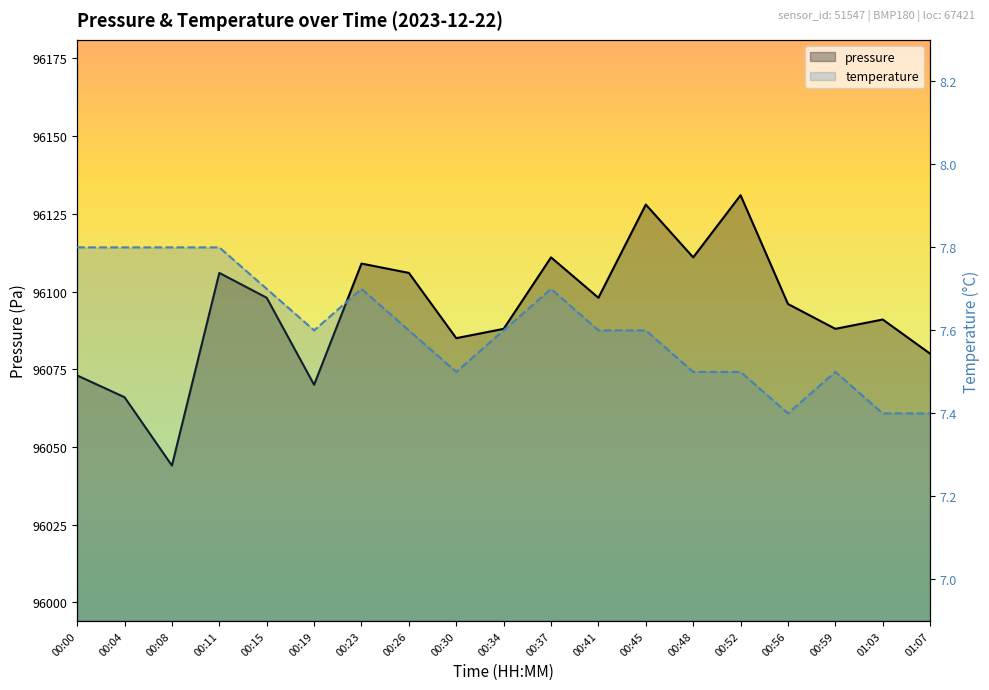

At which category does the chart reach its minimum across all series?

00:56